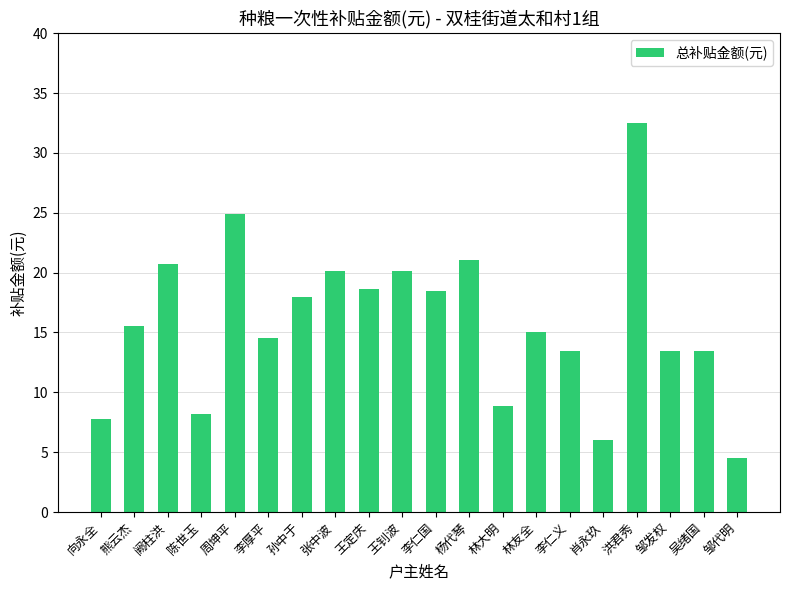

Between 张中波 and 阙柱洪, which is larger?

阙柱洪